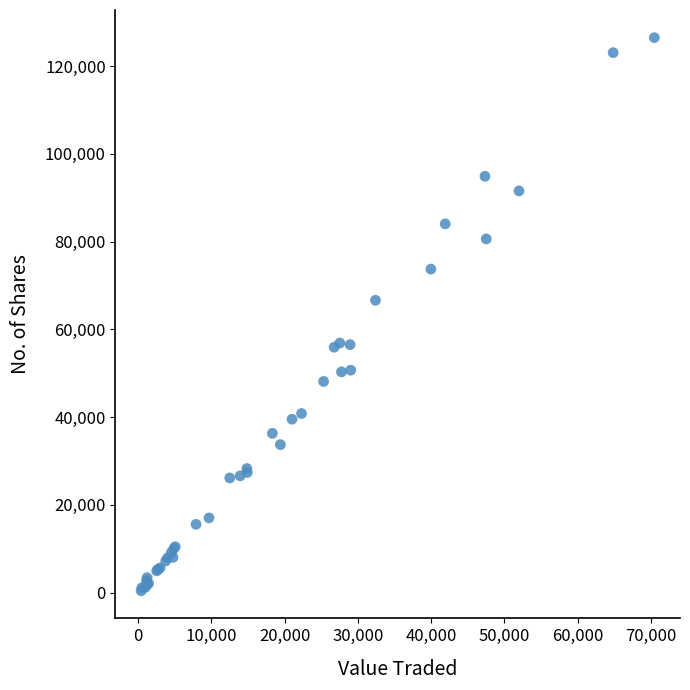

What Y value in the scatter plot is closest to 63439?

66610